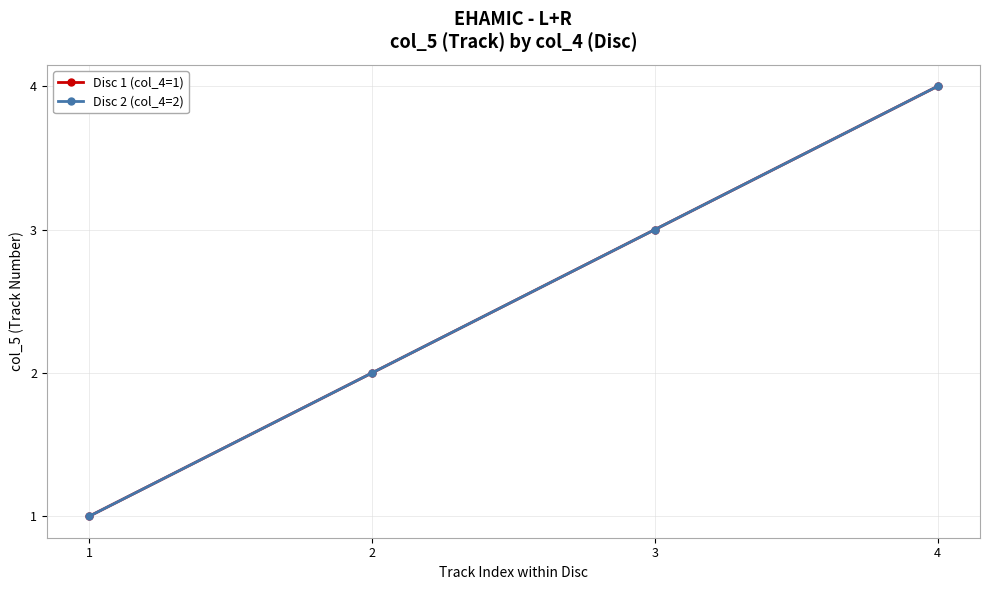

Does the chart have visible grid lines?

Yes